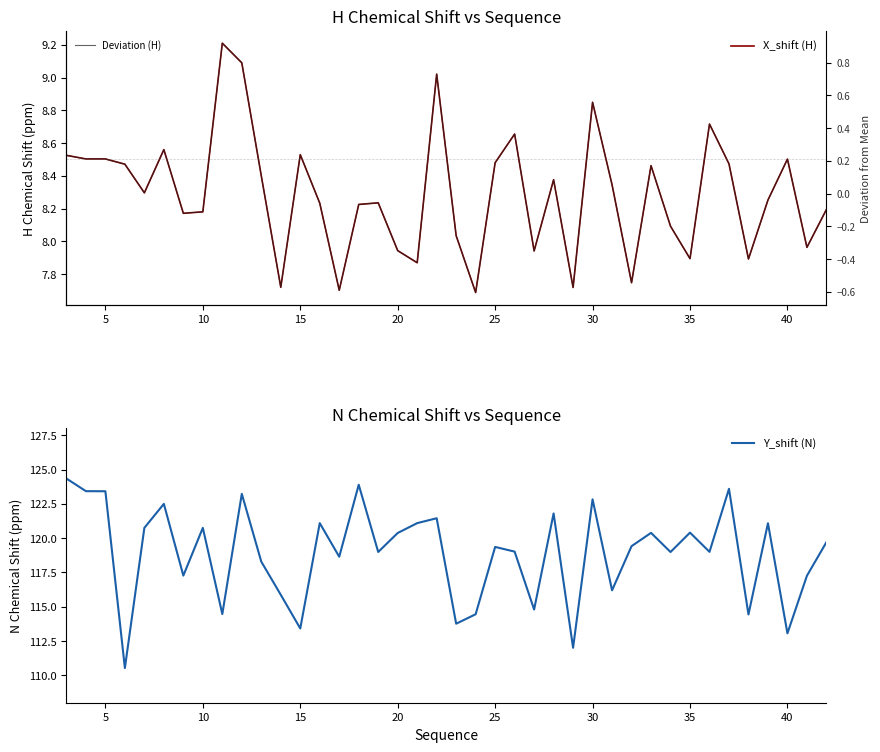

The value of Y_shift (N) at 25 is 214.4. True or false?

False